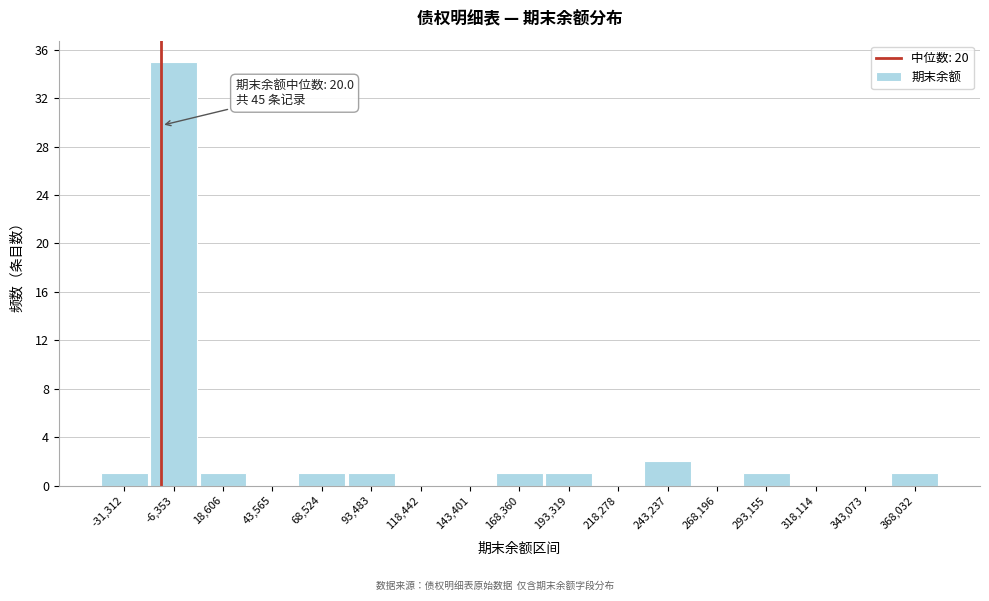

Reading left to right, list all the values displayed in this chart.

-31,312=1	-6,353=35	18,606=1	43,565=0	68,524=1	93,483=1	118,442=0	143,401=0	168,360=1	193,319=1	218,278=0	243,237=2	268,196=0	293,155=1	318,114=0	343,073=0	368,032=1